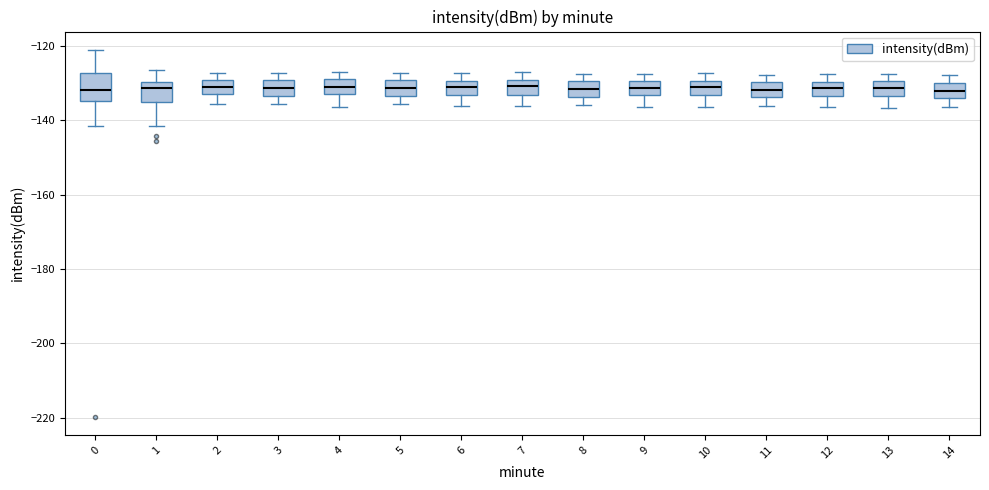

Where does the lower whisker of the box at x = 6 end on the y-axis? The values are not printed on the chart, so give them approximately, as read against the axis.

-136